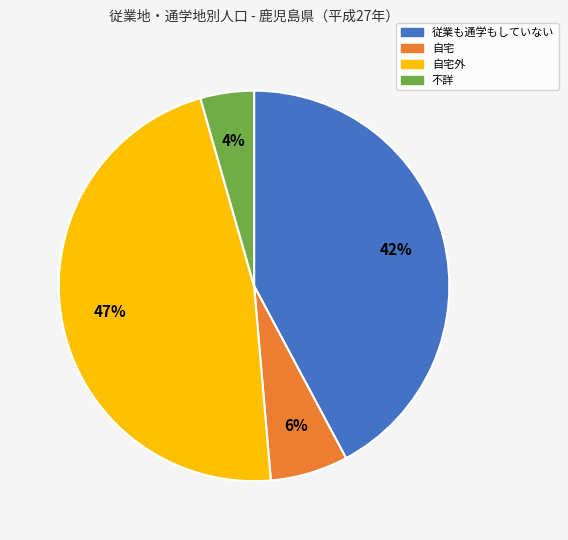

Is it true that 自宅 is 21% of the pie?

False